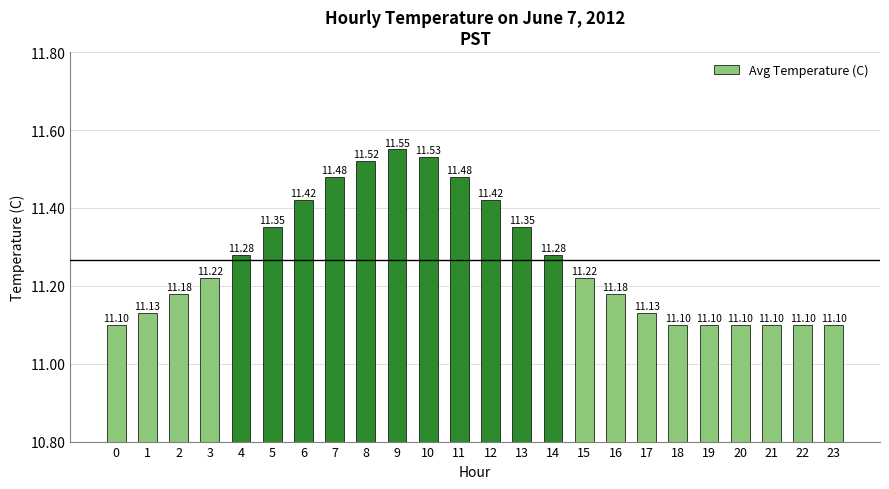

What is the smallest value displayed?

11.1